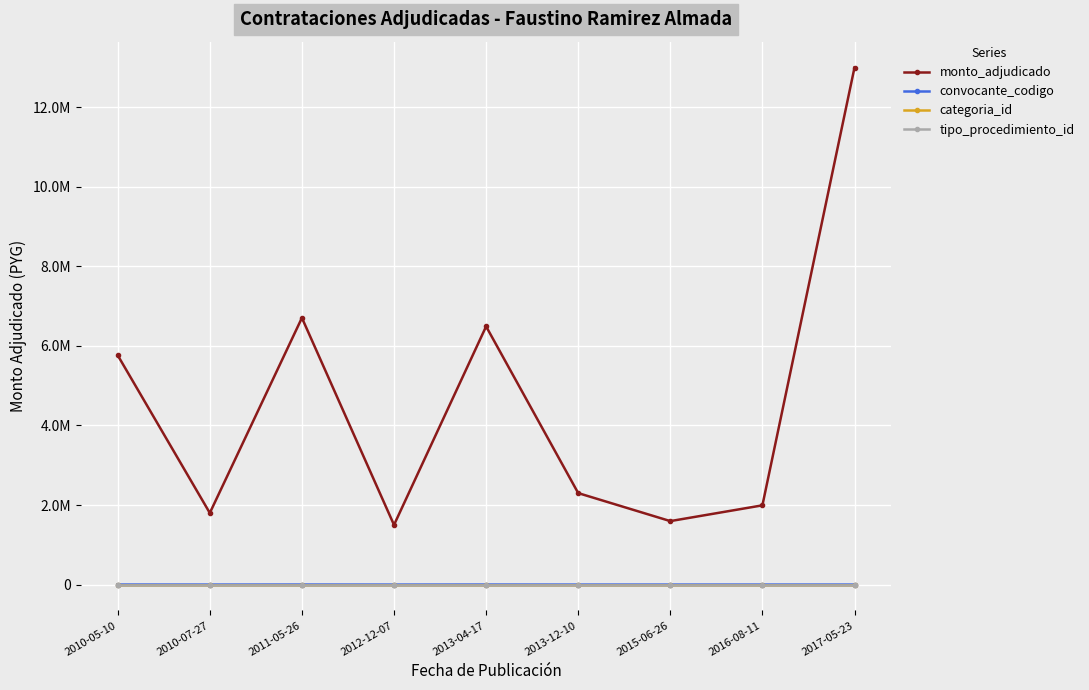

Is this an area chart (filled region under the line)?

No